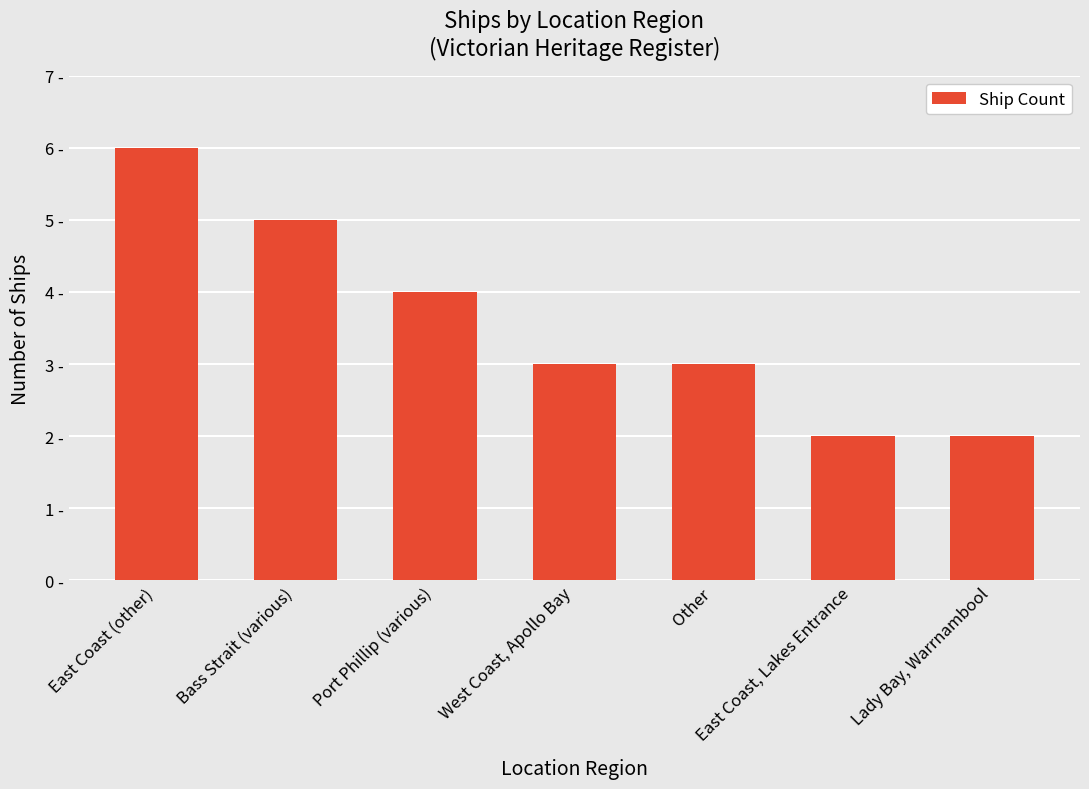

Are the bars horizontal?

No